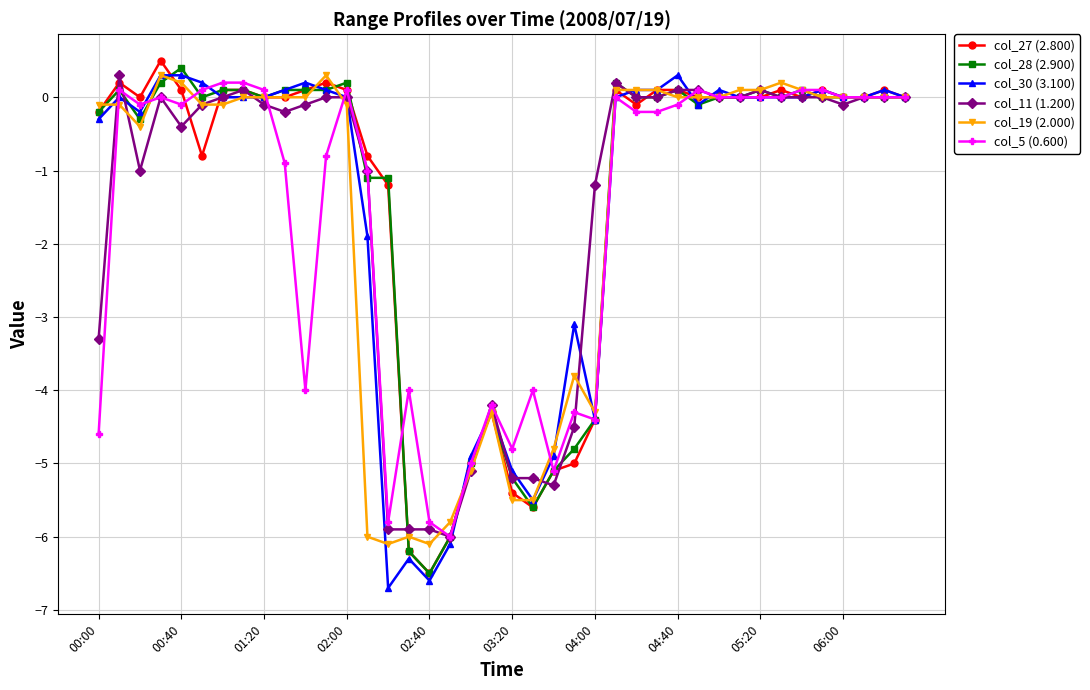

How many data points does each series have?

40